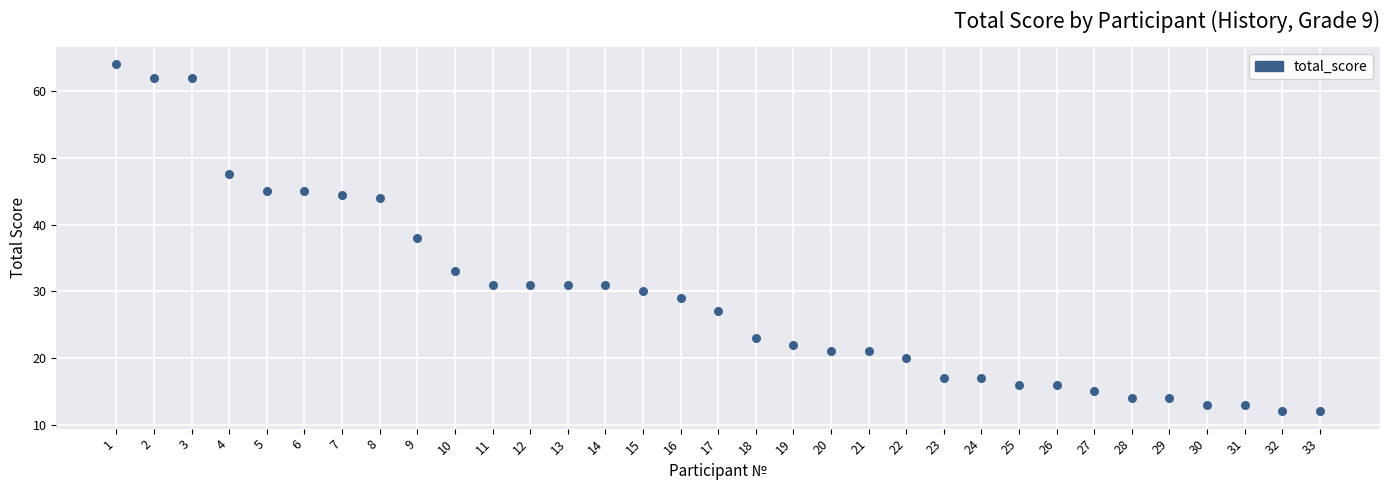

What is the range of X values (max minus min)?

32.0